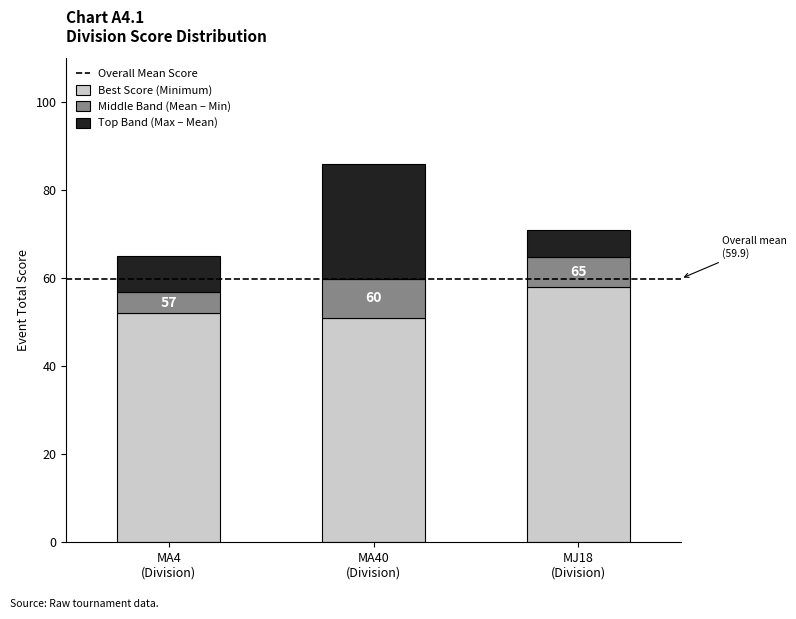

How many distinct data groups are displayed?

3